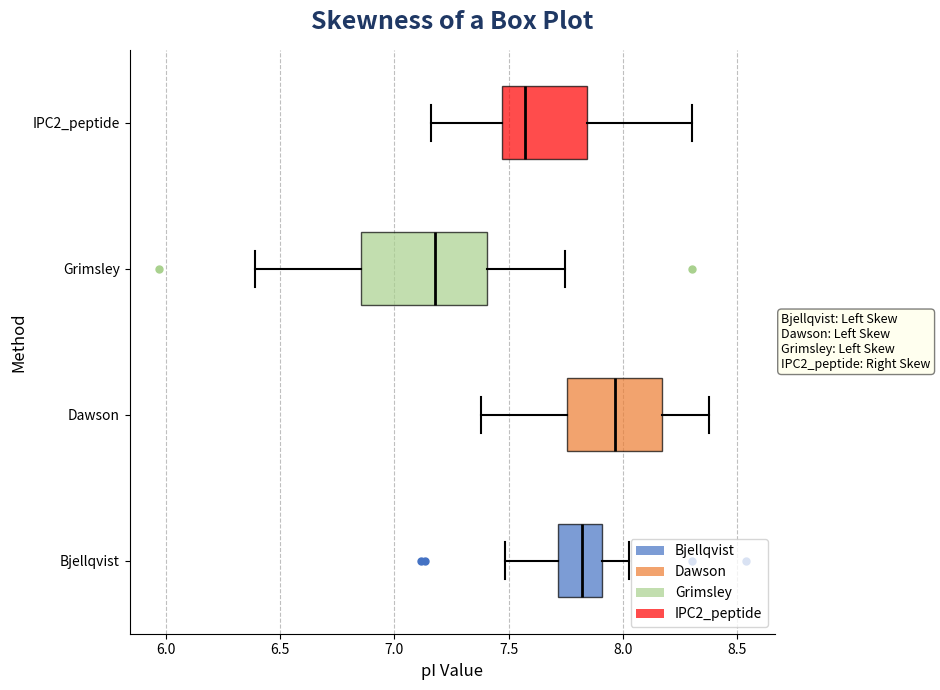

Comparing the boxes themselves (not the whiskers), which one is the widest?

Grimsley